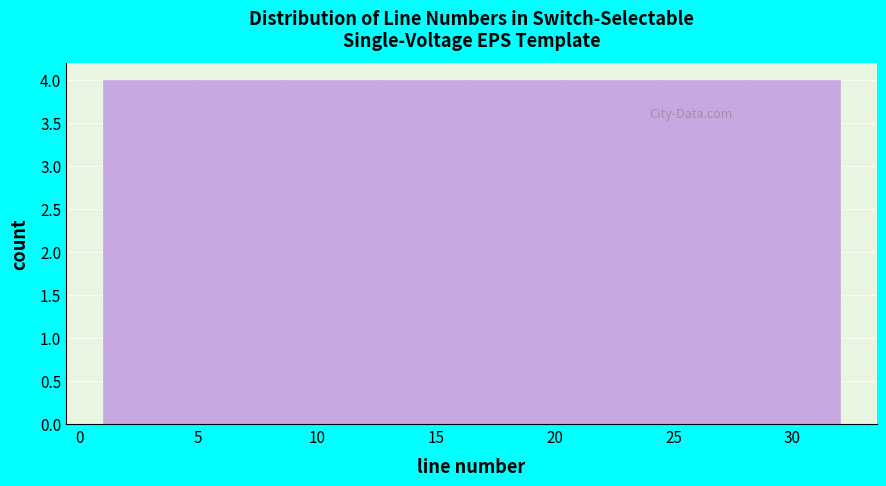

What is the height of the bar covering 24.5 to 28.0 on the x-axis? Neither the bar edges nor the heights are printed on the chart, so give them approximately, as read against the axes.

4